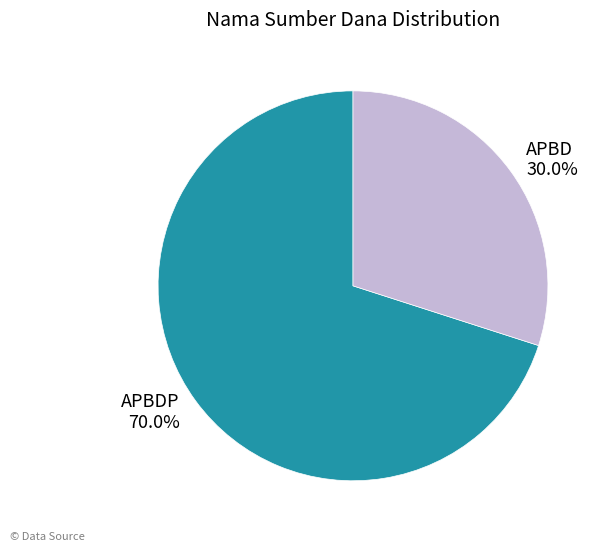

How many segments does this pie chart have?

2